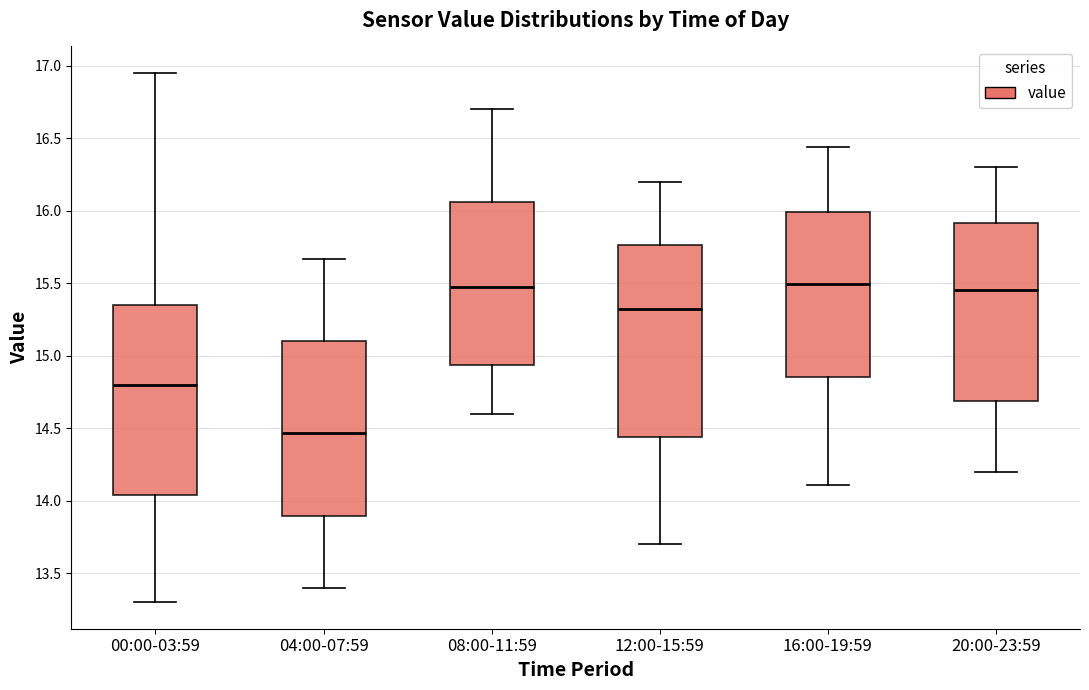

Reading left to right, transcribe this box plot: for each box, give where its median line is, the range the box spans, and where its two whiskers end, as read against the y-axis. The values are not printed on the chart, so give them approximately, as read against the axis.

00:00-03:59: median 14.80, box 14.05 to 15.35, whiskers 13.30 to 16.95
04:00-07:59: median 14.45, box 13.90 to 15.10, whiskers 13.40 to 15.65
08:00-11:59: median 15.50, box 14.95 to 16.05, whiskers 14.60 to 16.70
12:00-15:59: median 15.35, box 14.45 to 15.75, whiskers 13.70 to 16.20
16:00-19:59: median 15.50, box 14.85 to 16.00, whiskers 14.10 to 16.45
20:00-23:59: median 15.45, box 14.70 to 15.90, whiskers 14.20 to 16.30